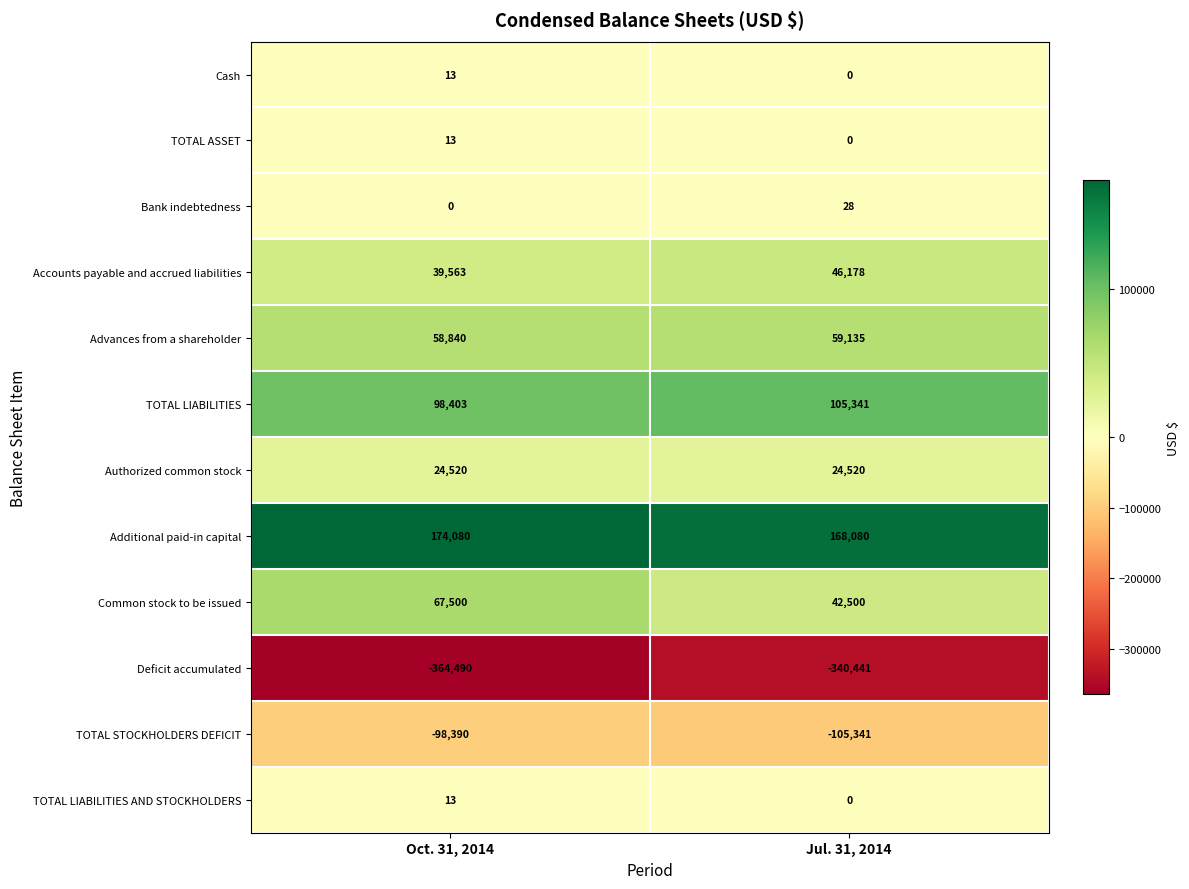

At which category does the chart reach its minimum across all series?

Oct. 31, 2014